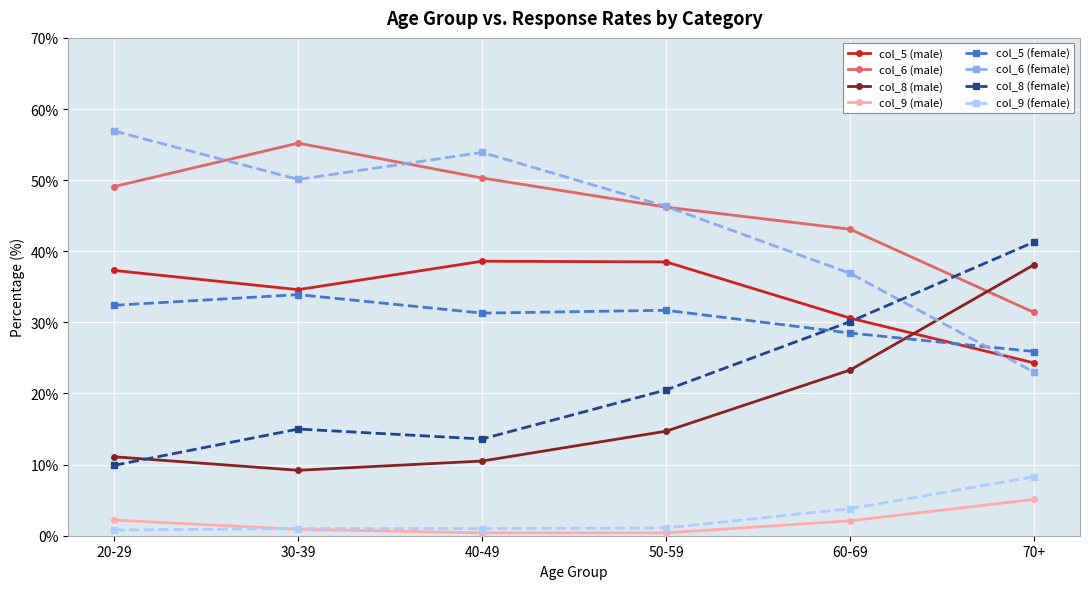

Which category has the highest value across all series?

20-29